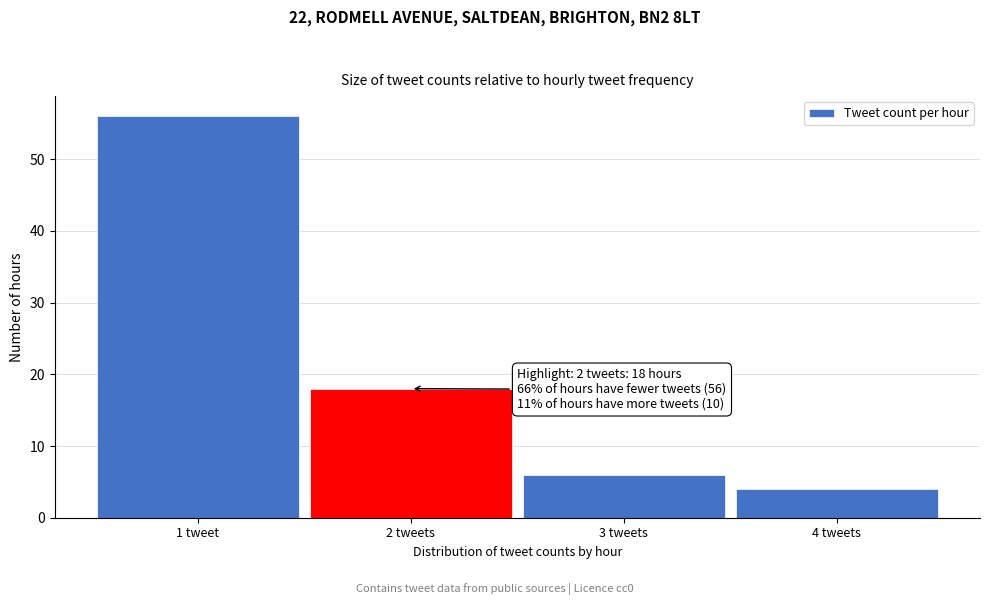

Reading left to right, transcribe all the data shown in this chart.

56	18	6	4